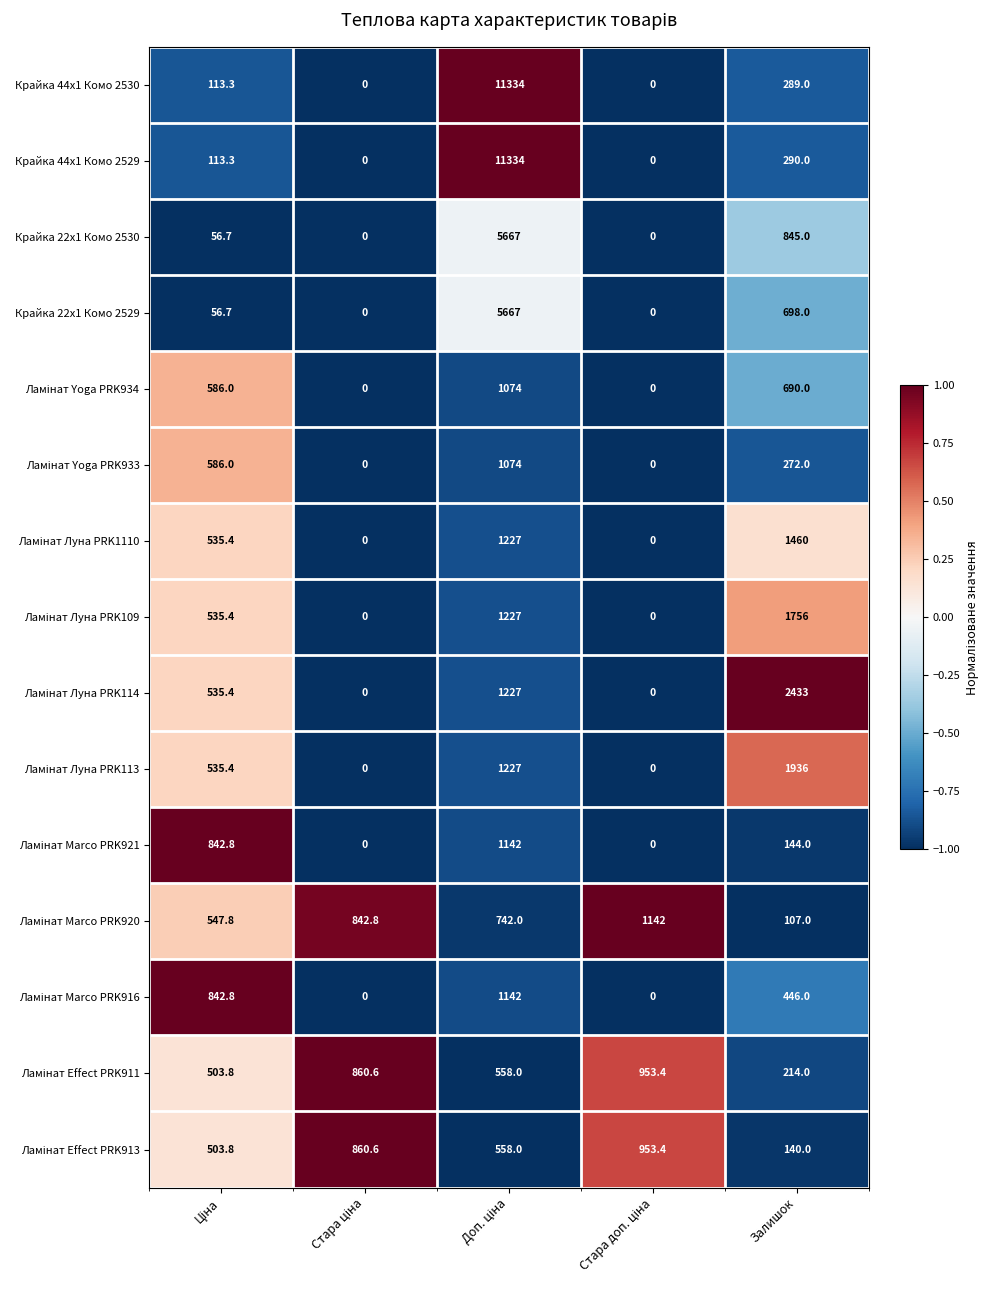

What is the maximum value shown in the chart?

11334.0